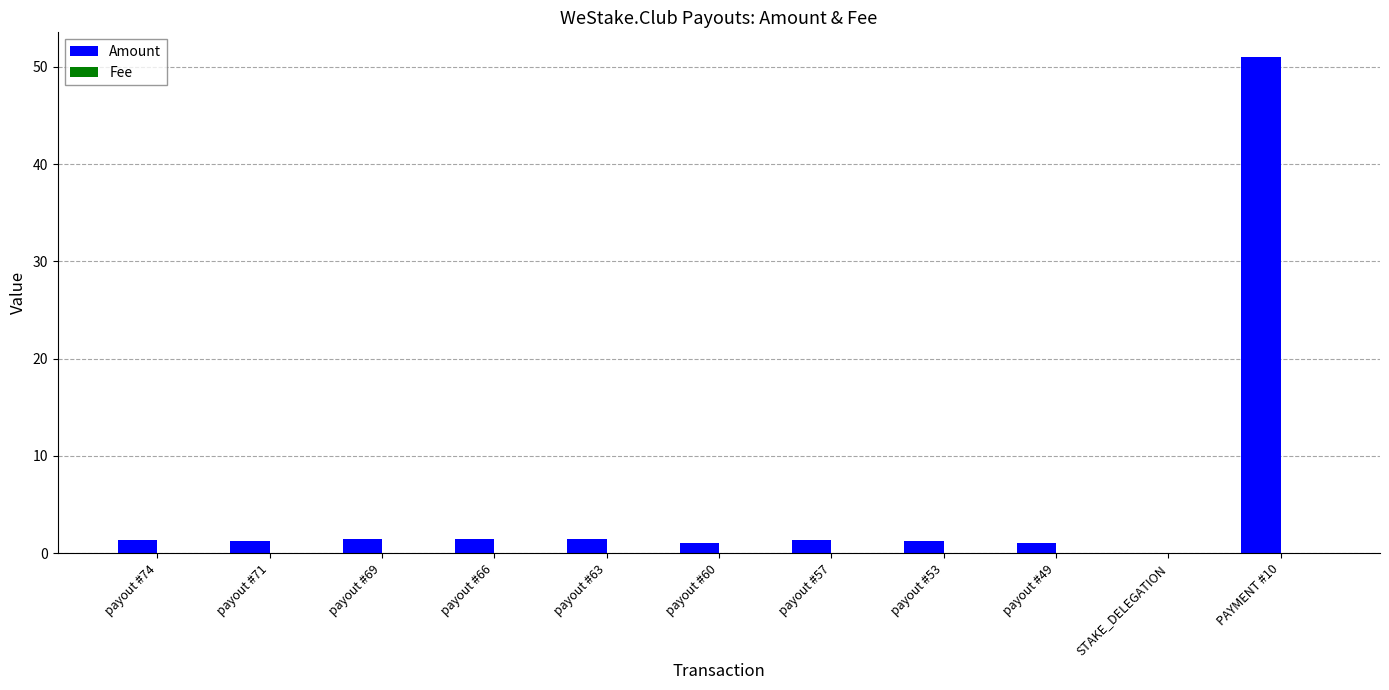

The value of Amount at payout #57 is 1.3. True or false?

True